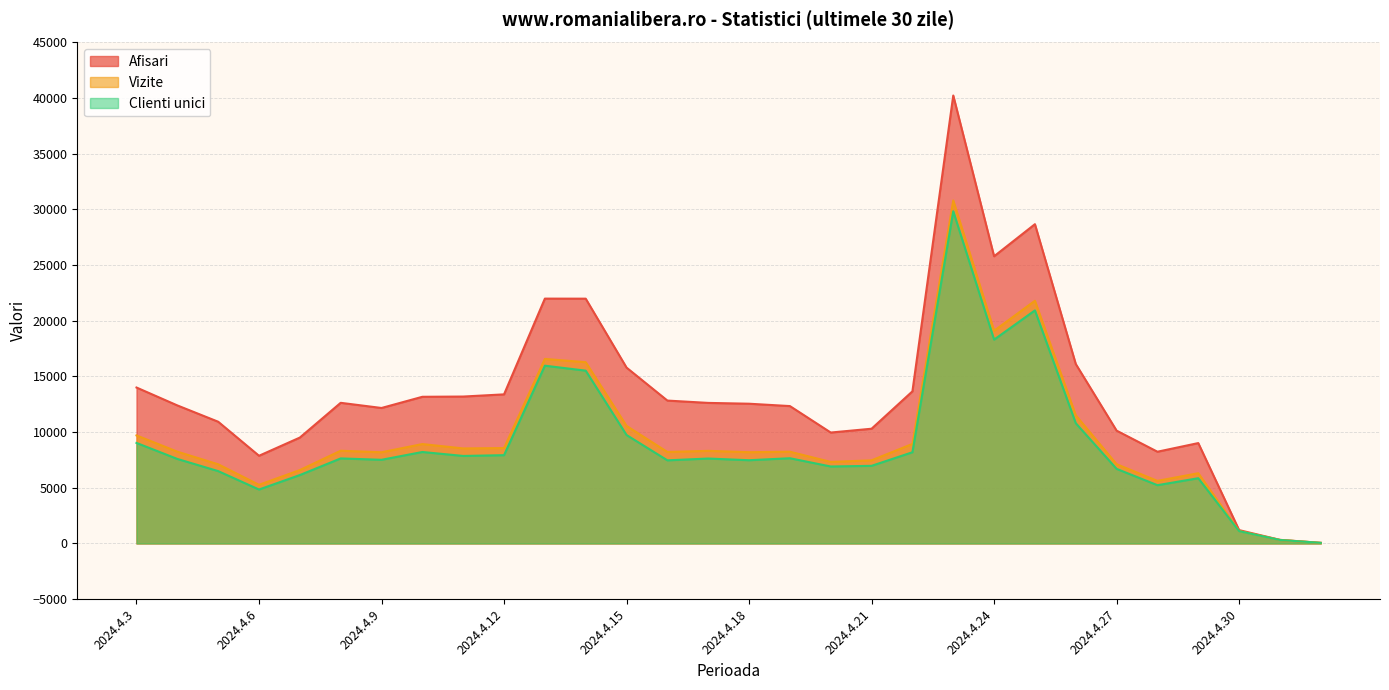

True or false: Vizite and Clienti unici intersect in this chart.

False